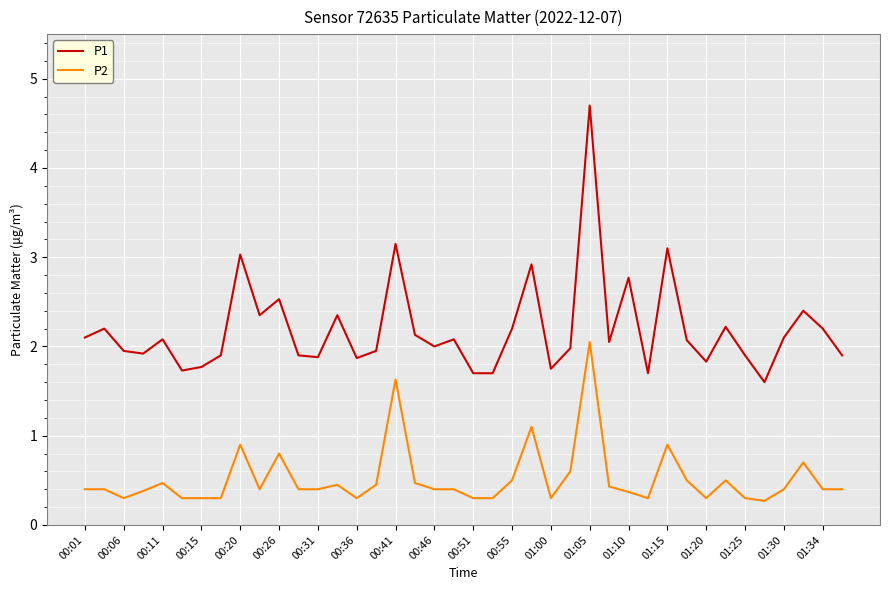

Which series has the largest total across all categories?

P1